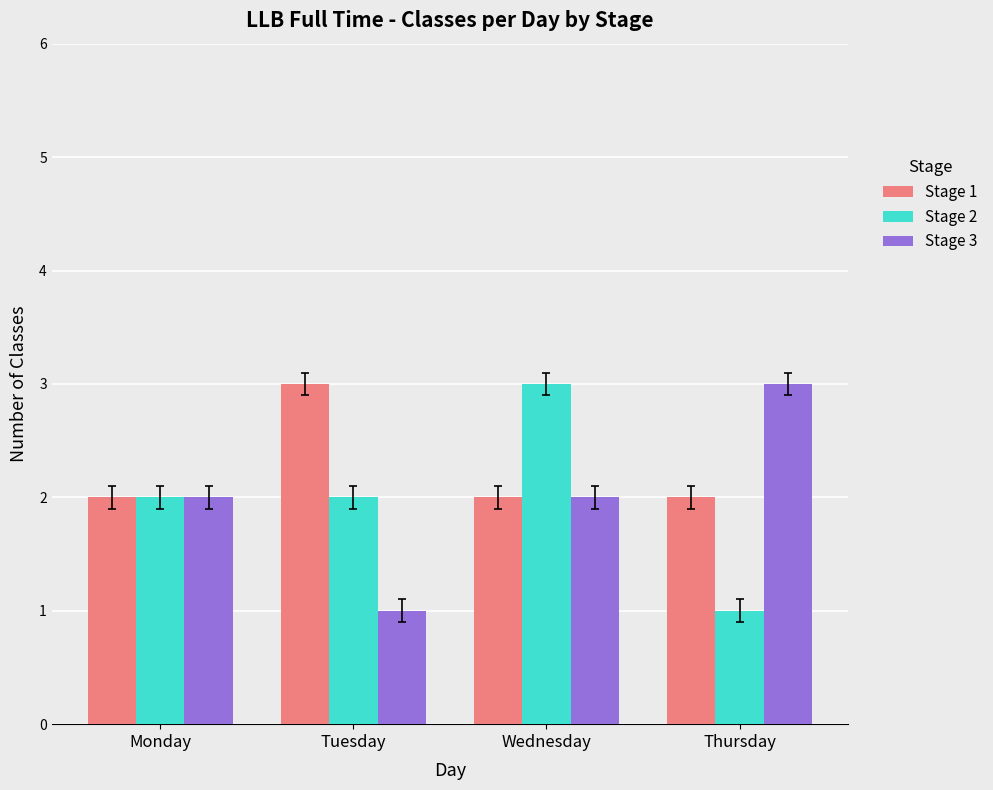

What is the value of the Stage 2 bar at the 4th from the left?

1